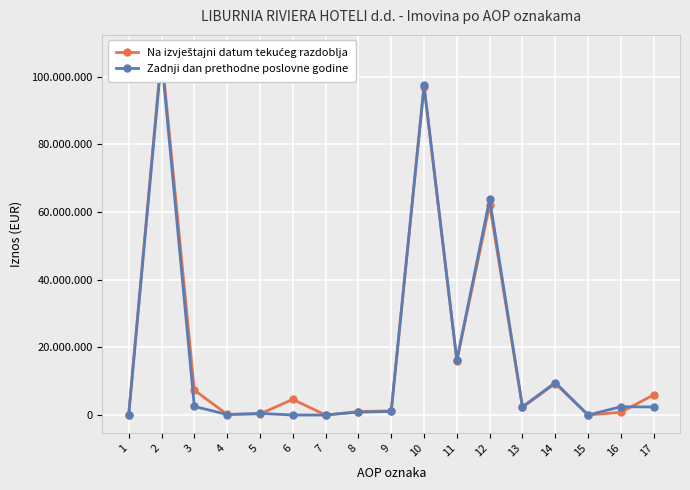

Which series changed the most between 14 and 16?

Na izvještajni datum tekućeg razdoblja